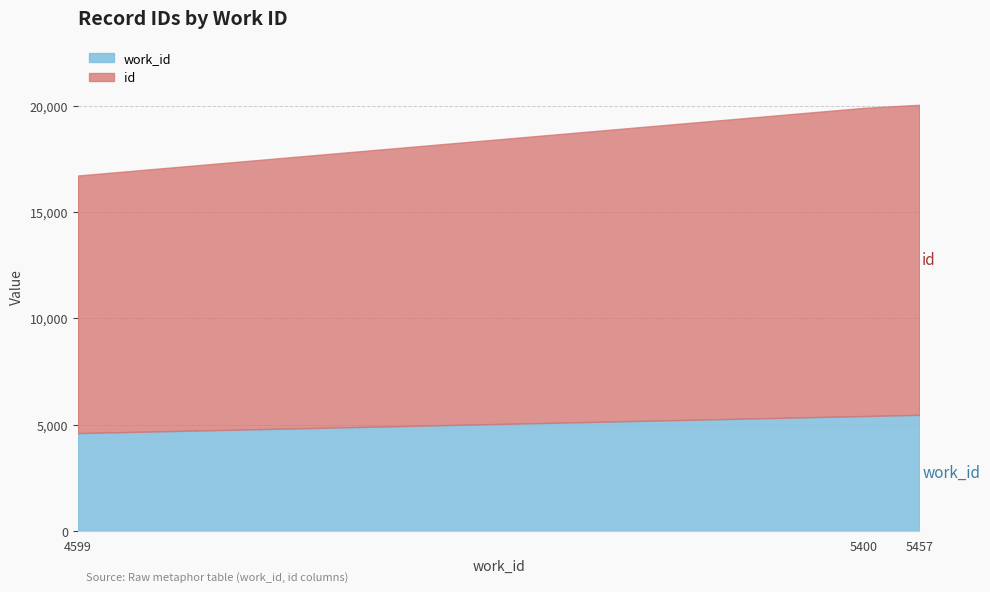

At which category is the sum across all series the highest?

5457